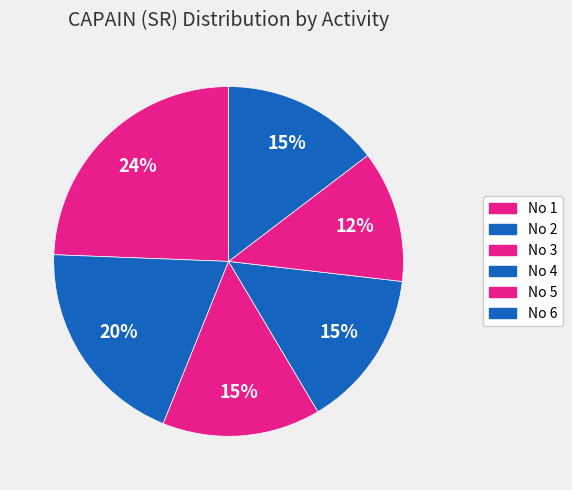

How many slices are in this pie chart?

6